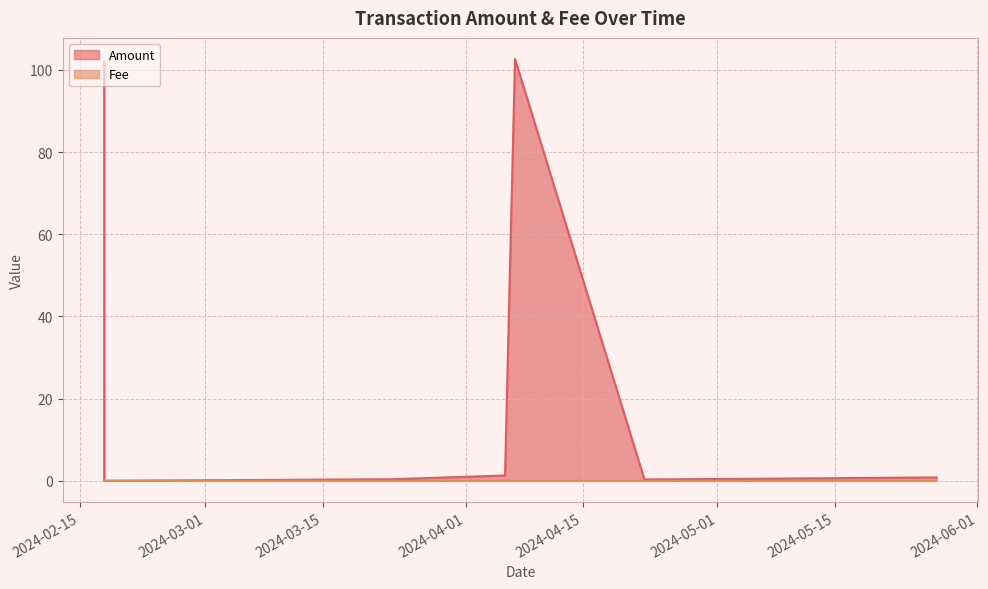

List the labels in order of Fee value, smallest first.

2024-03-23 07:39, 2024-04-05 16:54, 2024-04-22 07:33, 2024-05-06 10:39, 2024-02-17 22:09, 2024-02-17 22:21, 2024-04-06 21:24, 2024-05-27 03:18